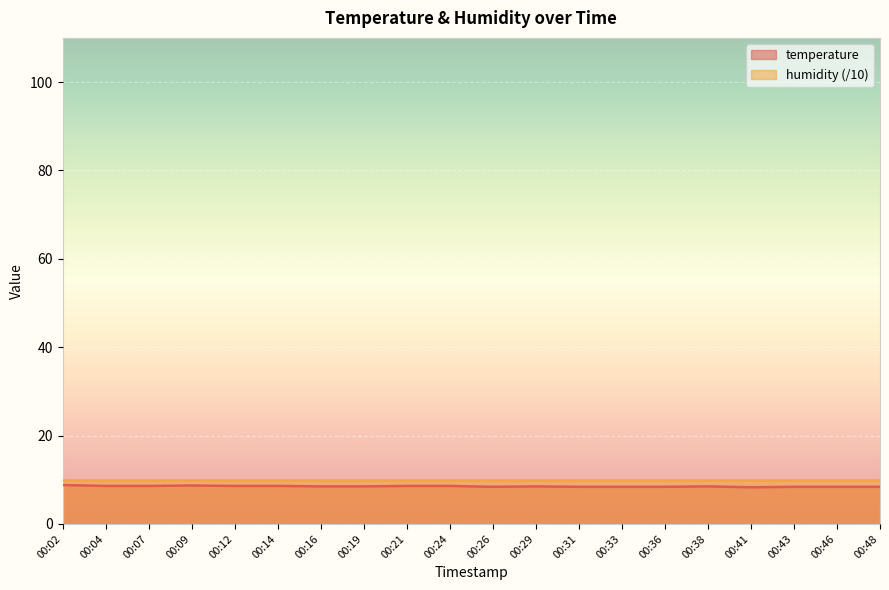

How many distinct data groups are displayed?

2